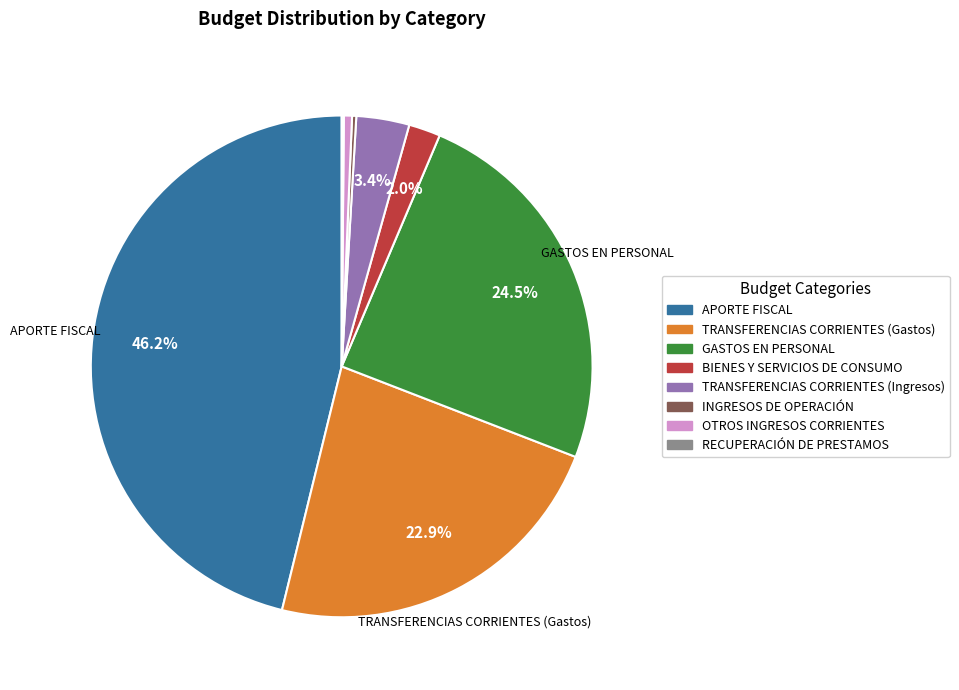

To the nearest percent, what is the difference between the APORTE FISCAL and GASTOS EN PERSONAL slice percentages?

22%